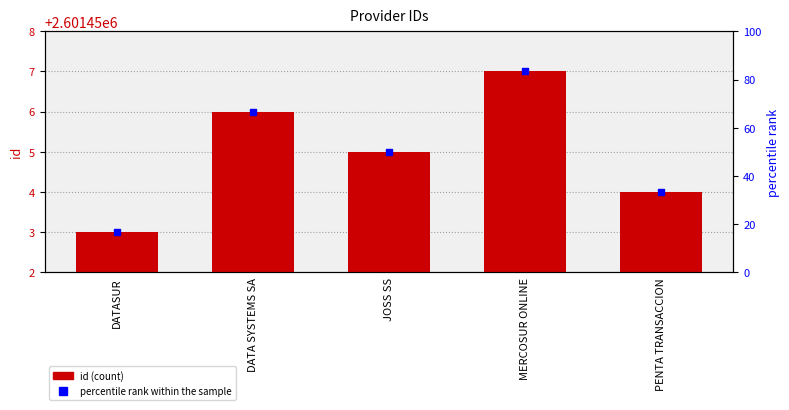

At how many categories does at least one series exceed 40971?

5